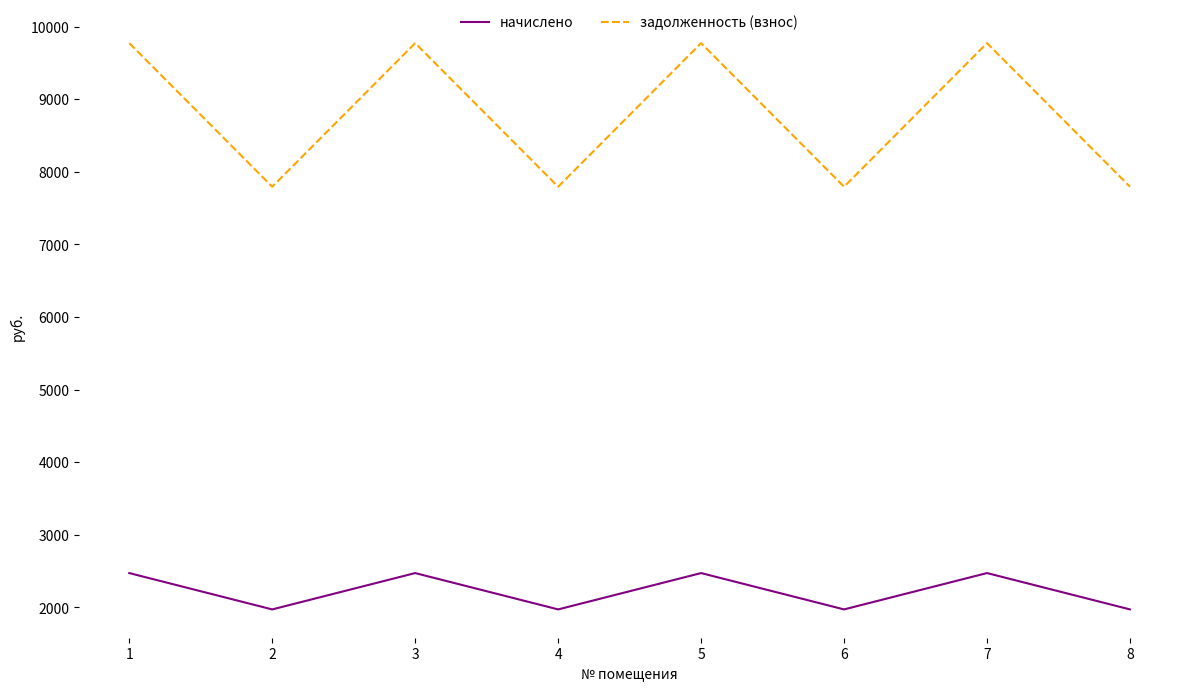

What is the spread (max minus min) of values at 4?

5822.0